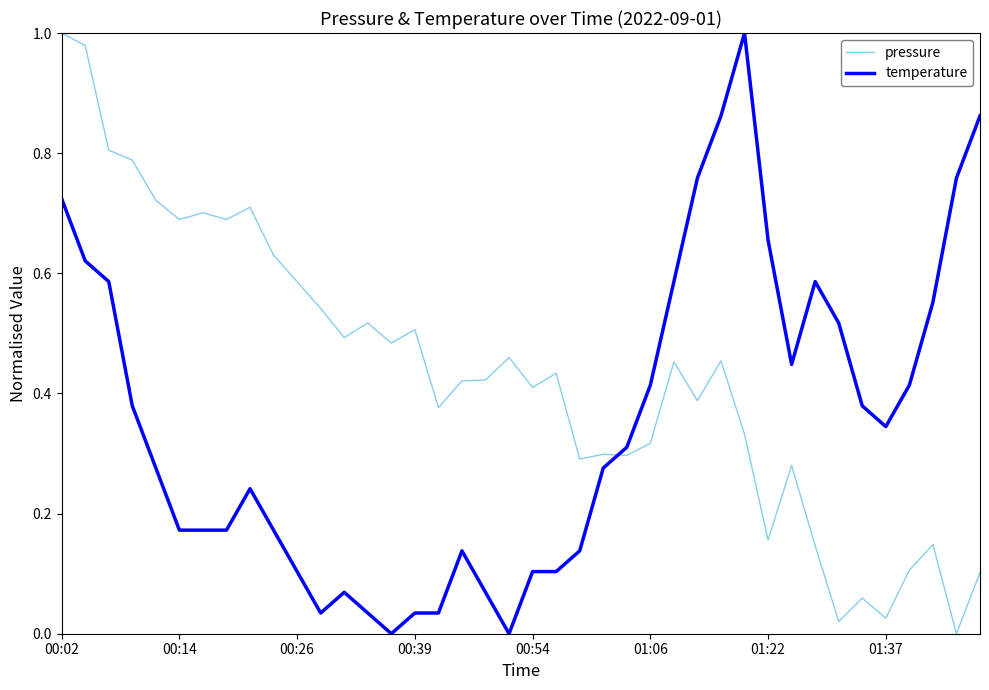

Rank the series by their average value, from highest to lowest.

pressure, temperature